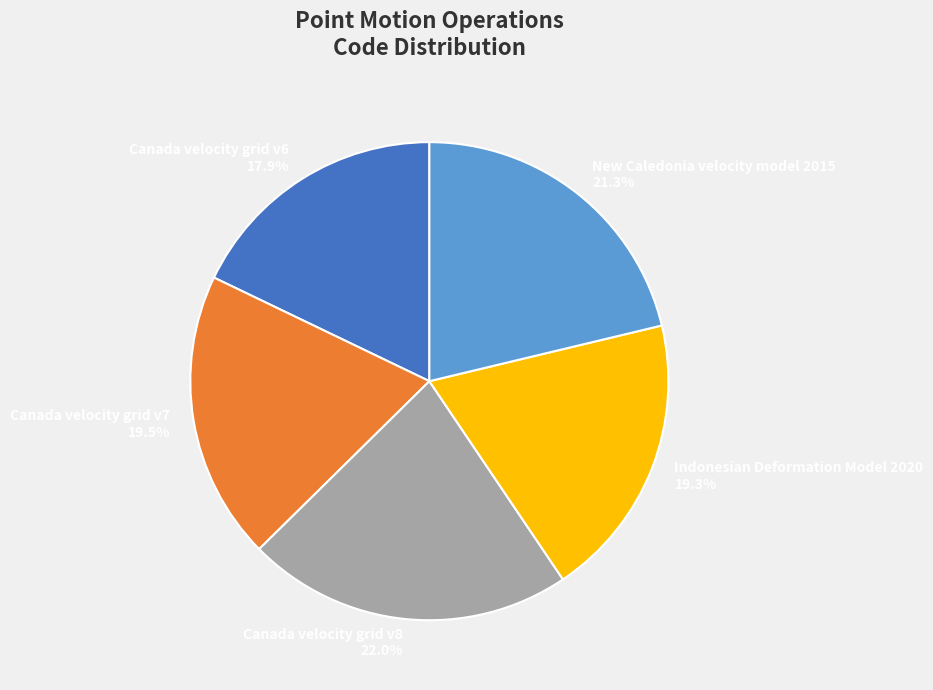

The Canada velocity grid v8 slice represents 22% of the pie. True or false?

True